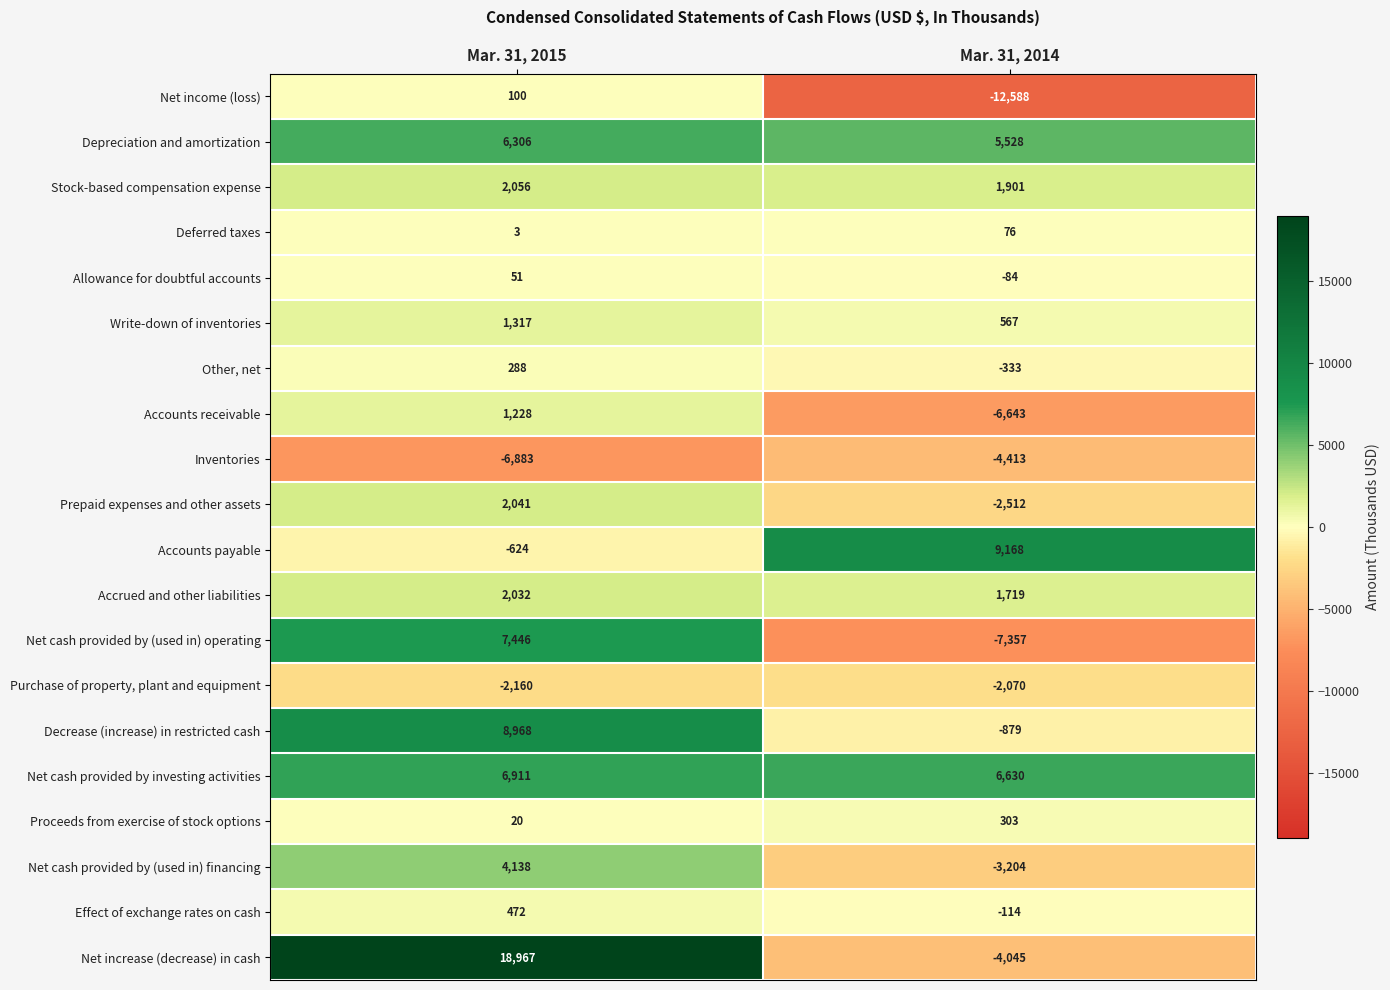

Read the Accounts receivable value at Mar. 31, 2015, to the nearest 100.

1200